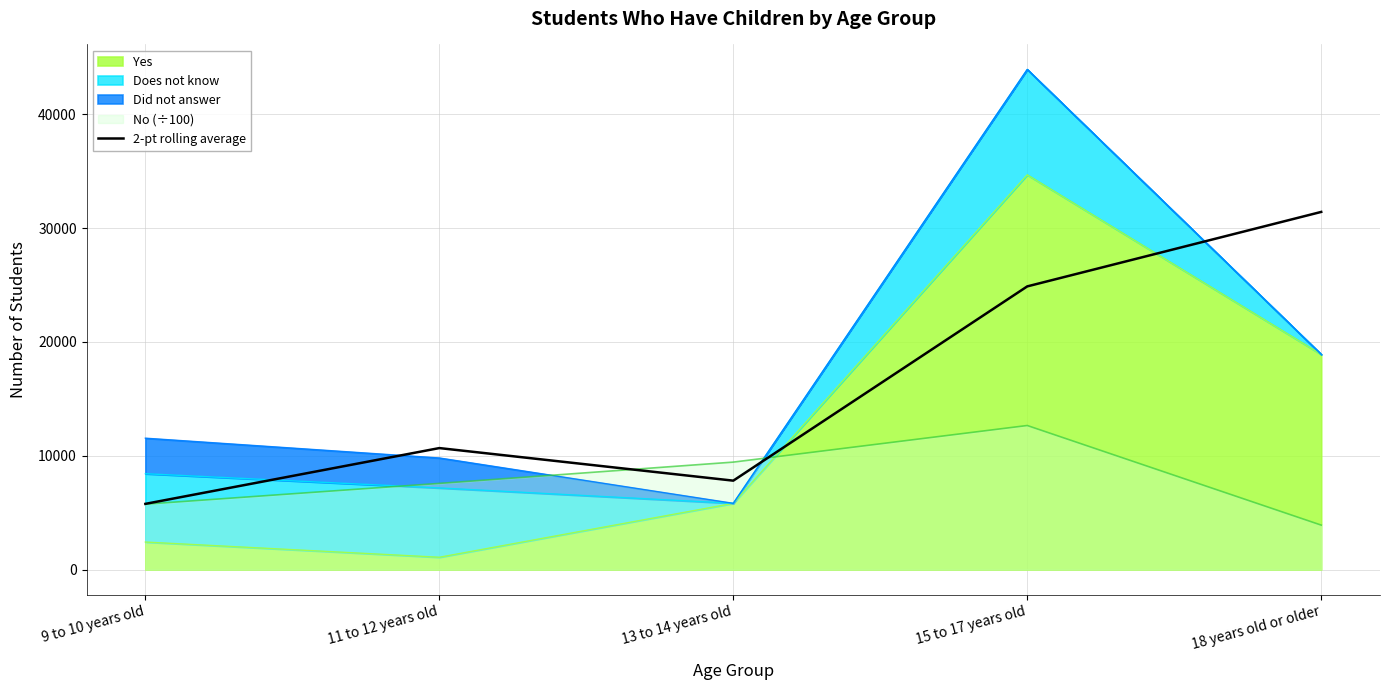

How many interior local valleys (lower than both neighbors) does the data have?

1